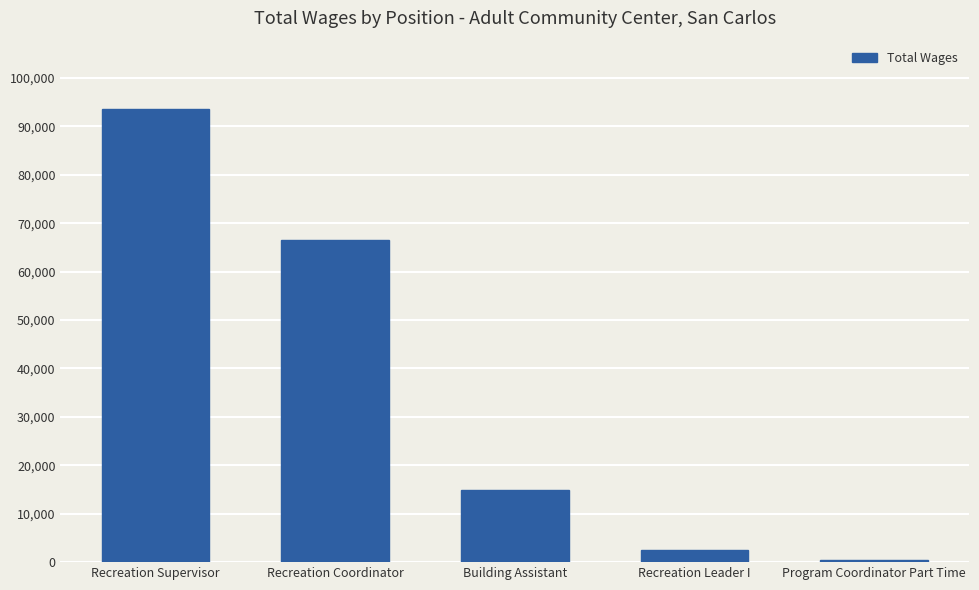

Reading right to left, what are all the values shown in this chart?

Program Coordinator Part Time=485	Recreation Leader I=2480	Building Assistant=14999	Recreation Coordinator=66460	Recreation Supervisor=93645